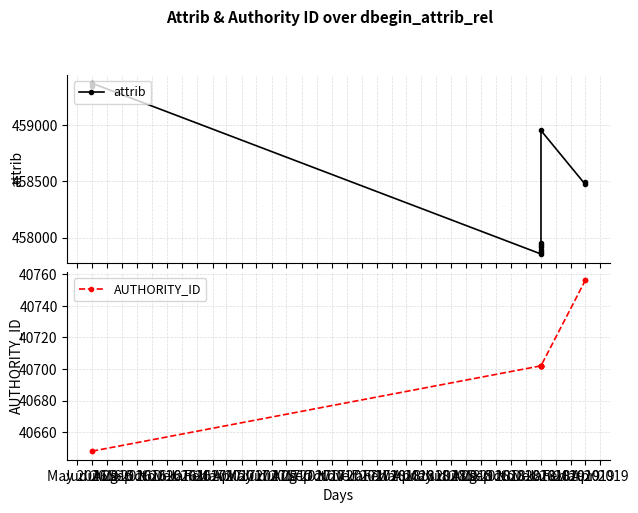

The value of attrib at Jun 2016 is 300051. True or false?

False